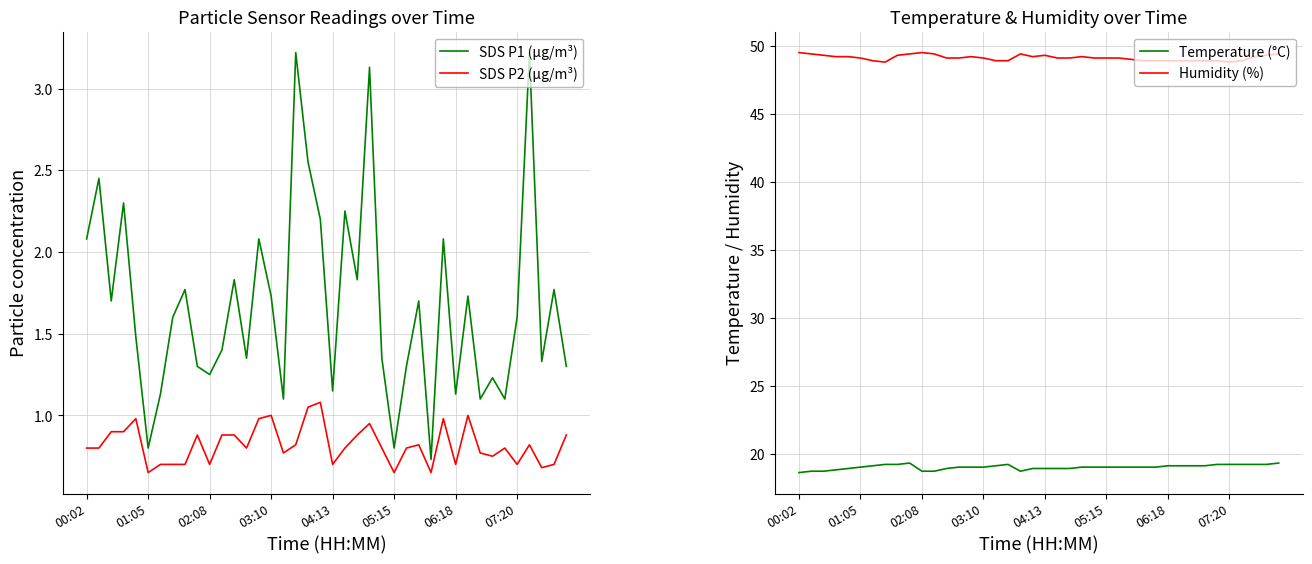

The value of Humidity (%) at 06:18 is 24.5. True or false?

False